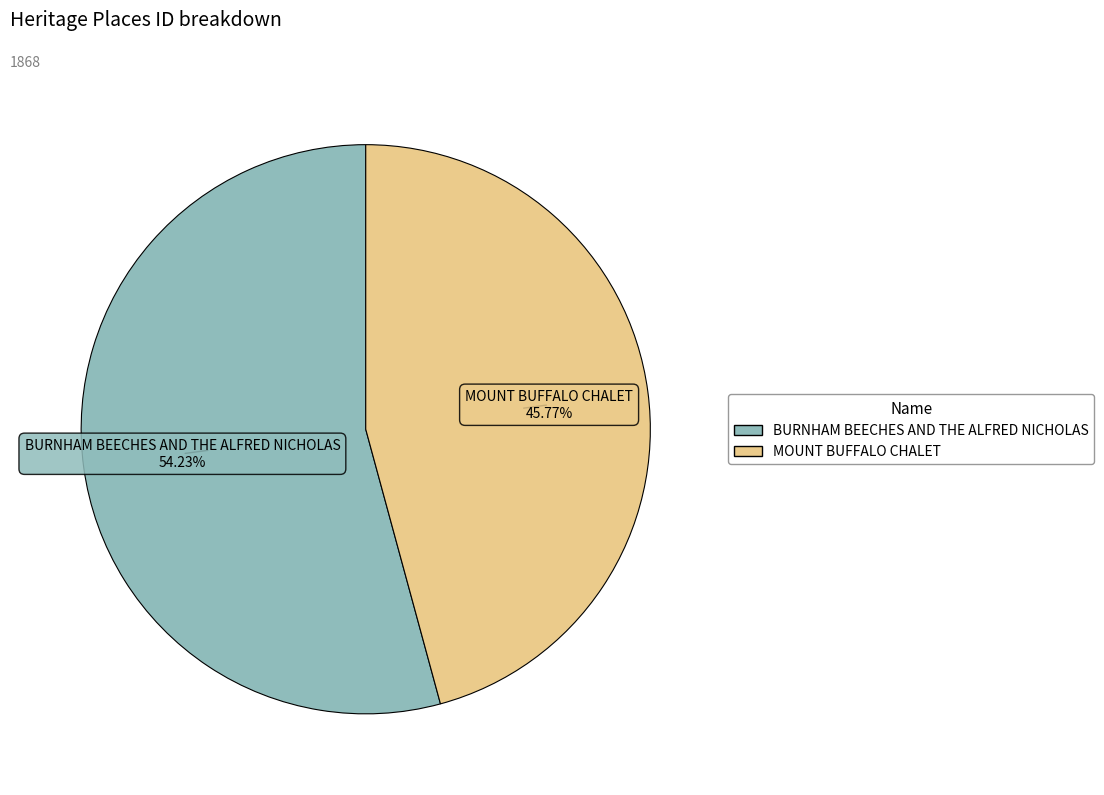

Rank the categories by value from lowest to highest.

MOUNT BUFFALO CHALET, BURNHAM BEECHES AND THE ALFRED NICHOLAS